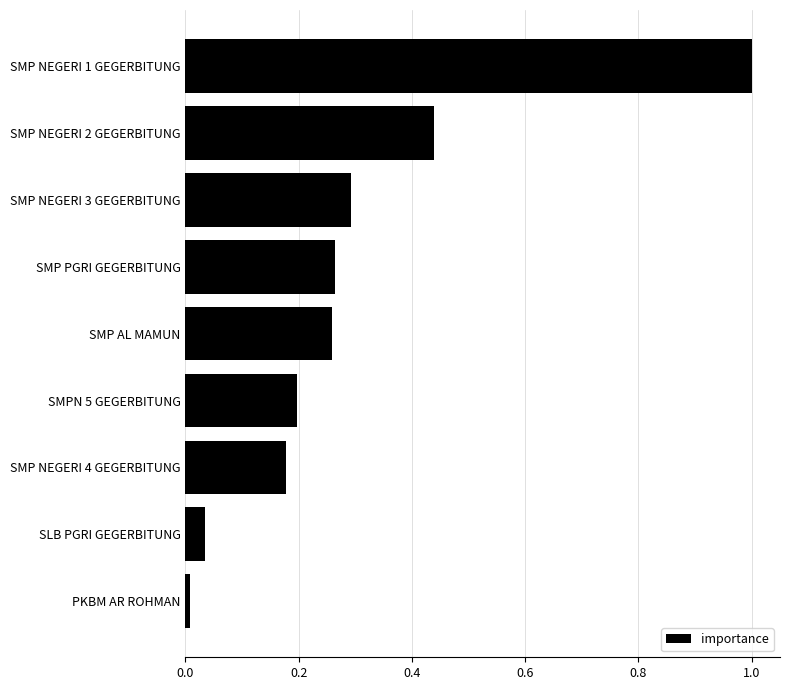

True or false: the data shows 0.1 at SMP AL MAMUN.

False